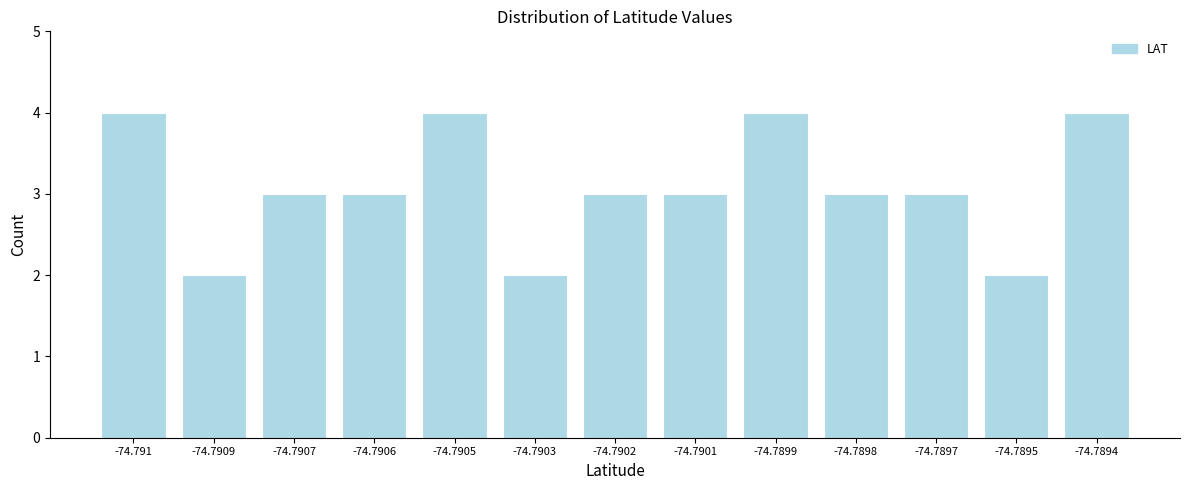

Reading left to right, what are all the values shown in this chart?

4	2	3	3	4	2	3	3	4	3	3	2	4